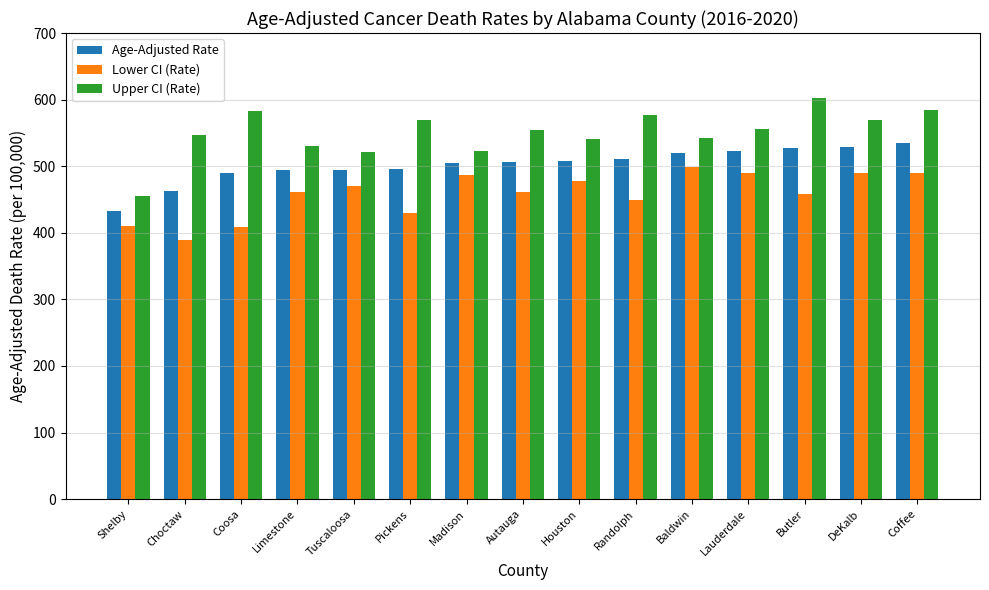

The Age-Adjusted Rate series shows 701.4 at Choctaw. True or false?

False